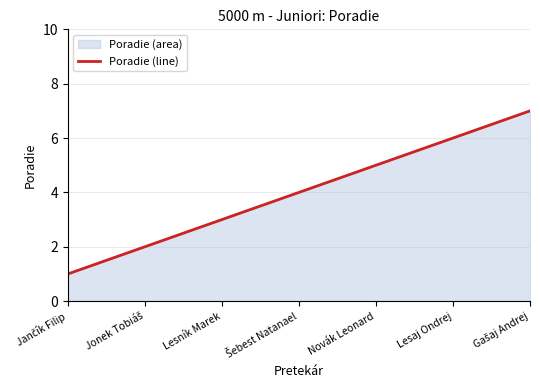

Which label corresponds to the largest value in the chart?

Gašaj Andrej